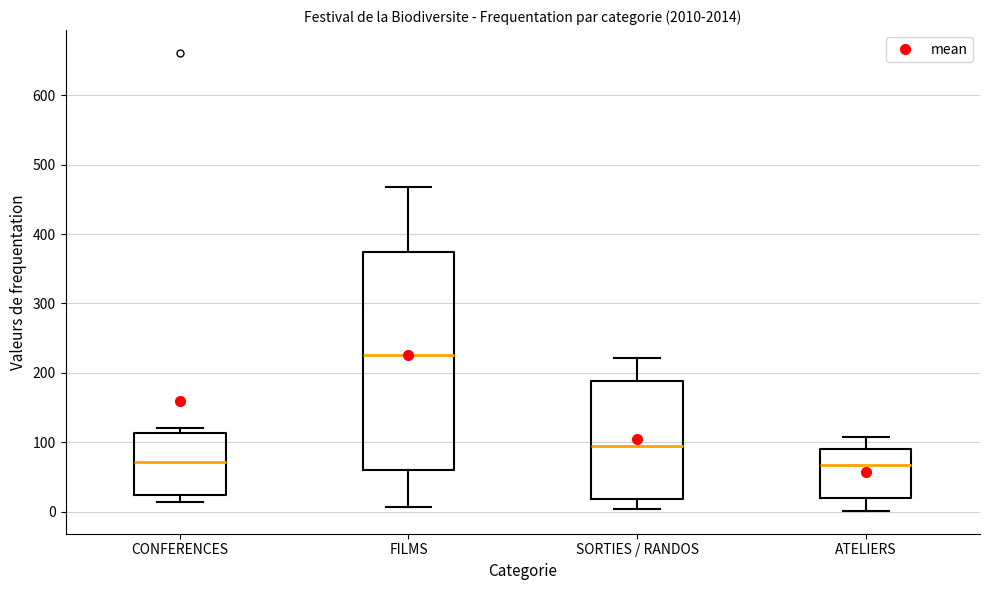

Which box is the tallest, from its lower edge to its upper edge?

FILMS